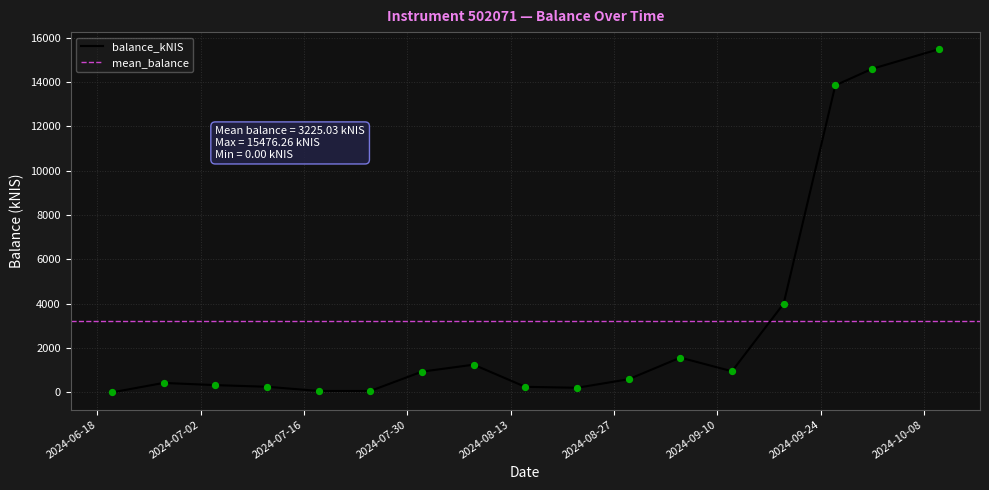

Between 2024-08-01 and 2024-08-22, which is larger?

2024-08-01